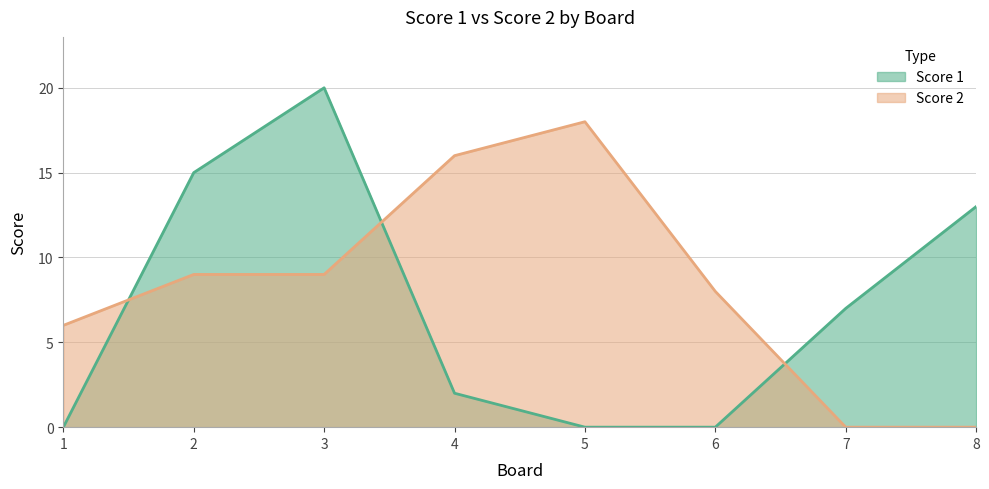

What are all the series names shown in the legend?

Score 1, Score 2